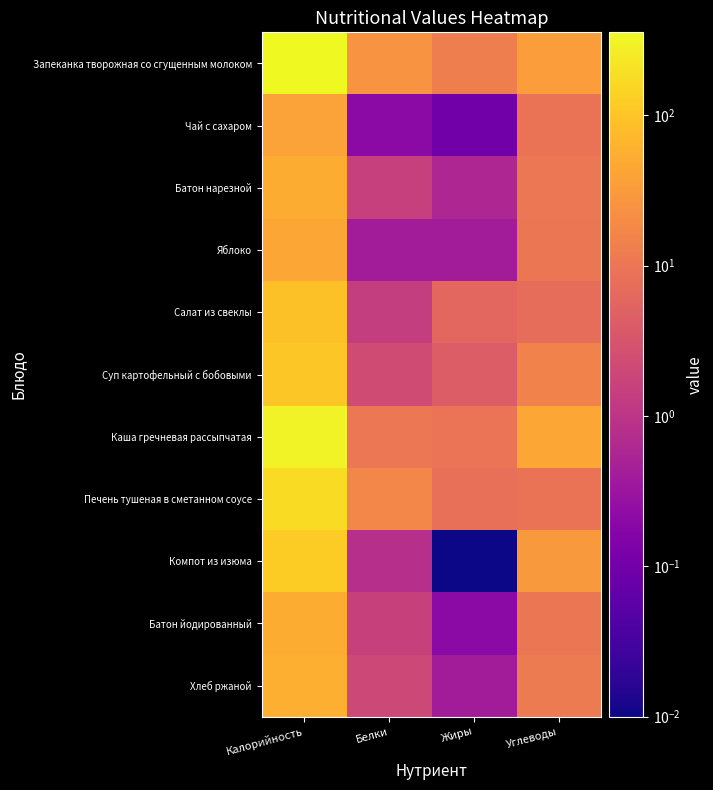

At which category is the sum across all series the highest?

Калорийность